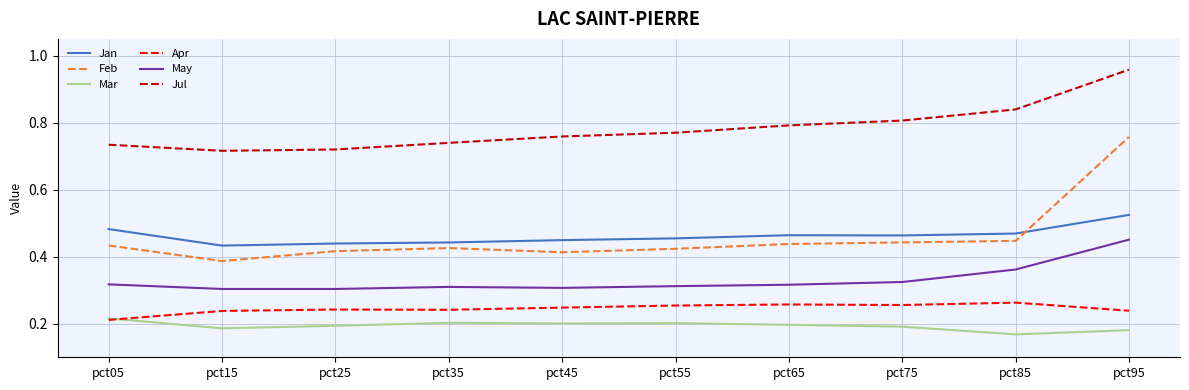

Is the value of May at pct85 greater than the value of Feb at pct15?

No